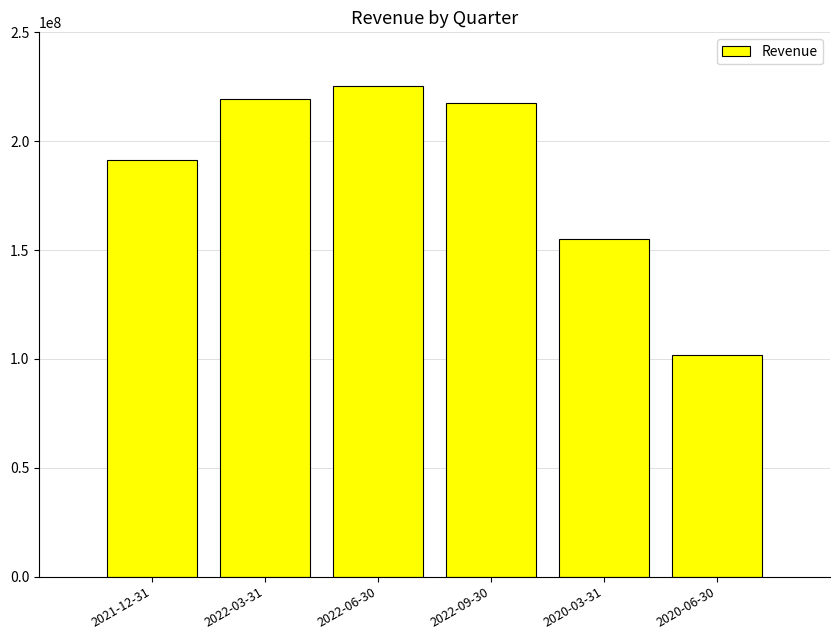

The value at 2020-03-31 is 247341970. True or false?

False